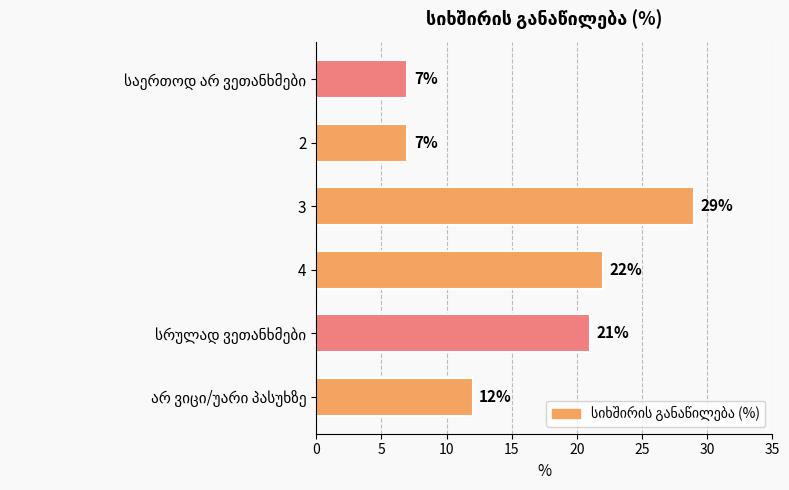

How many bars are there in total?

6